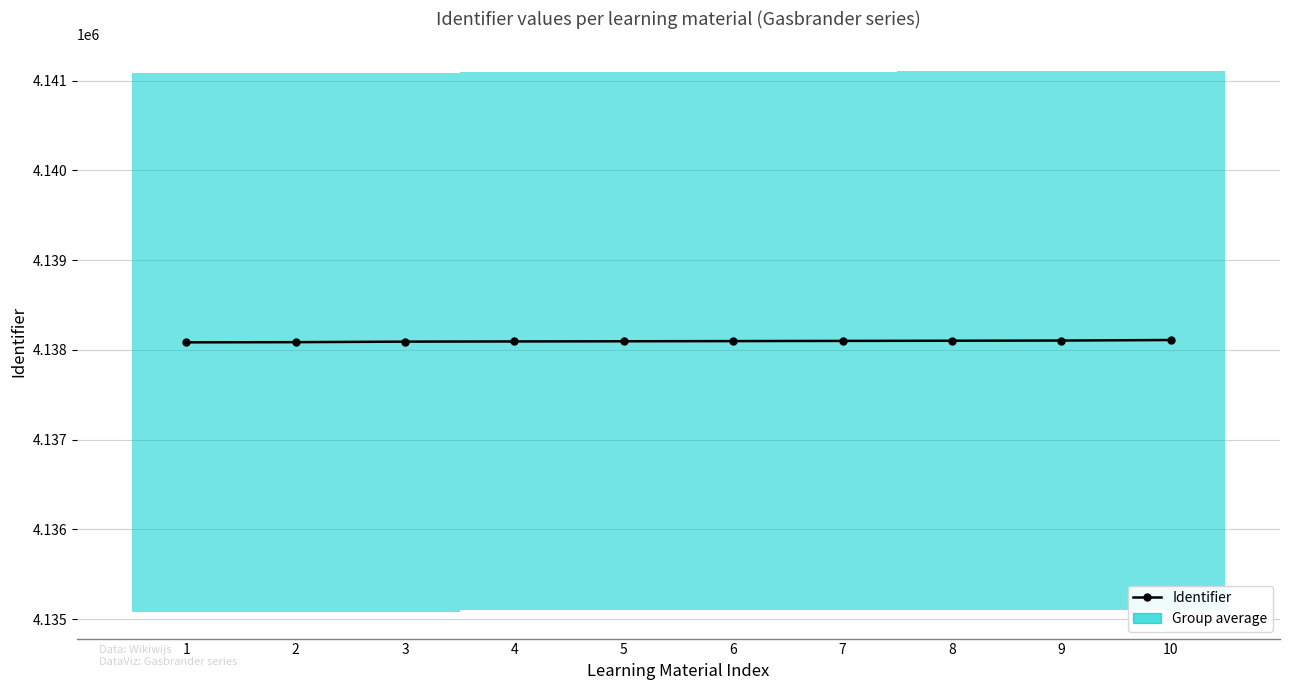

What is the value of the 4th point from the left?

4138094